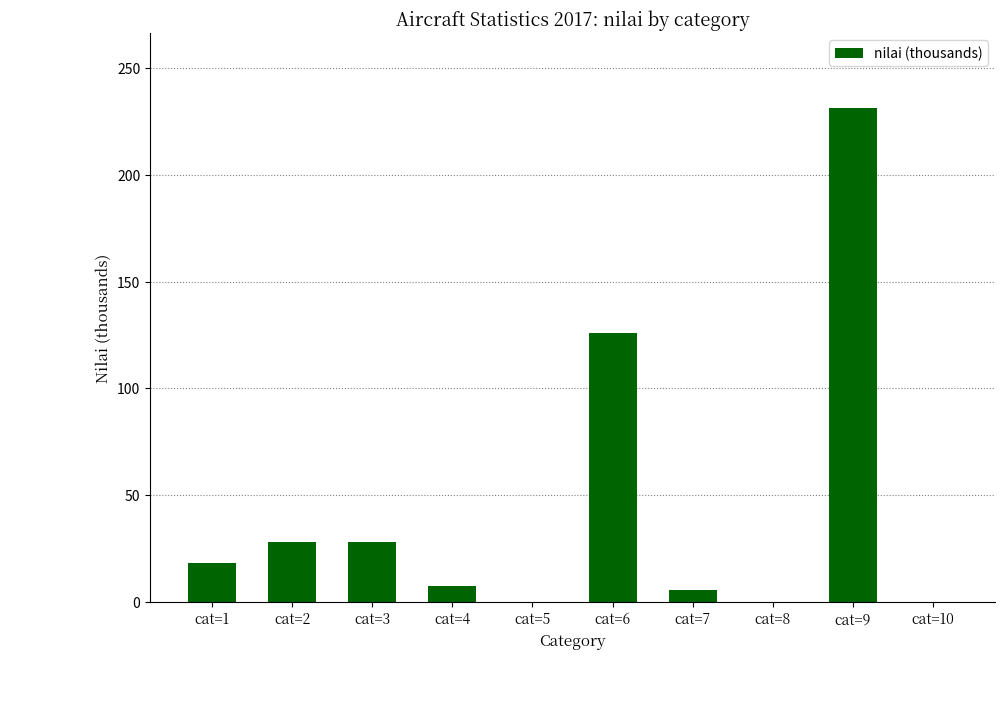

Between cat=7 and cat=1, which is larger?

cat=1